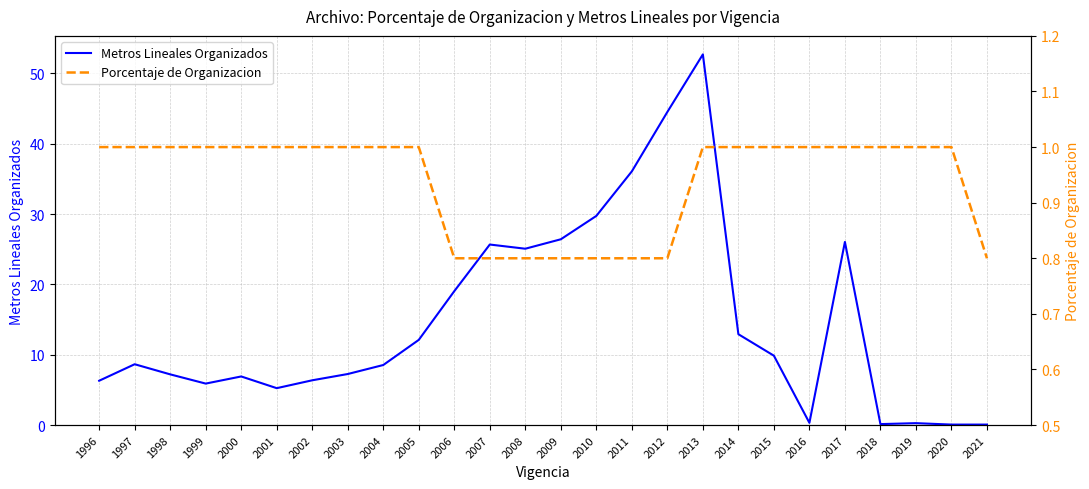

What is the difference between the Metros Lineales Organizados values at 2007 and 2002?

19.3